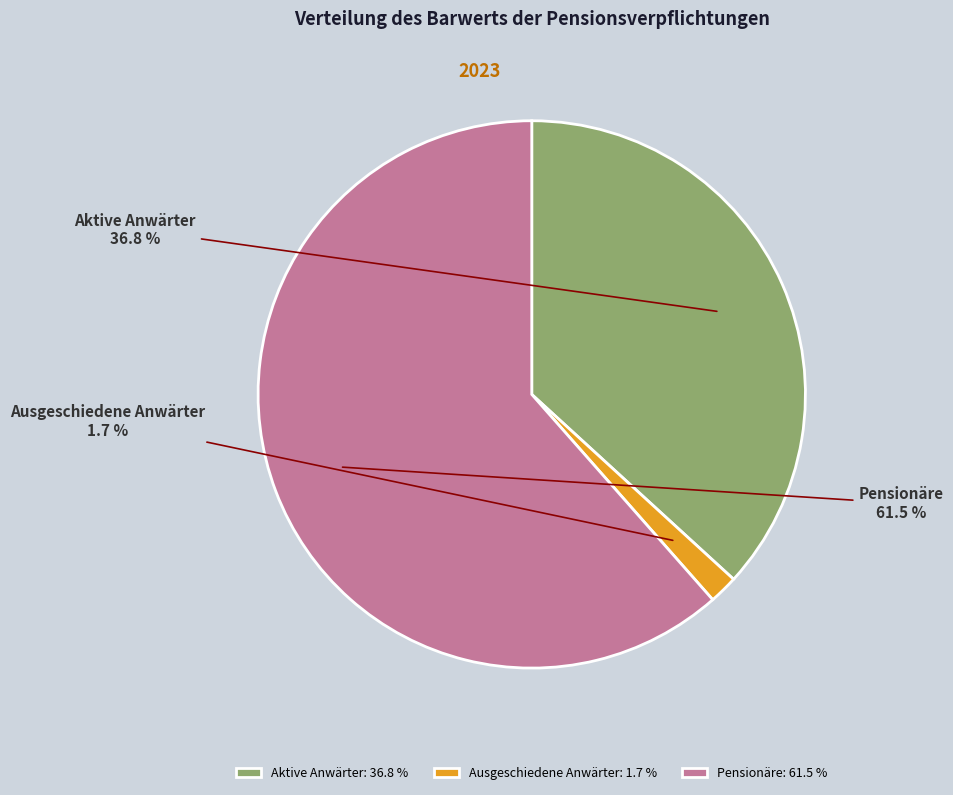

To the nearest percent, what is the difference between the Ausgeschiedene Anwärter and Aktive Anwärter slice percentages?

35%